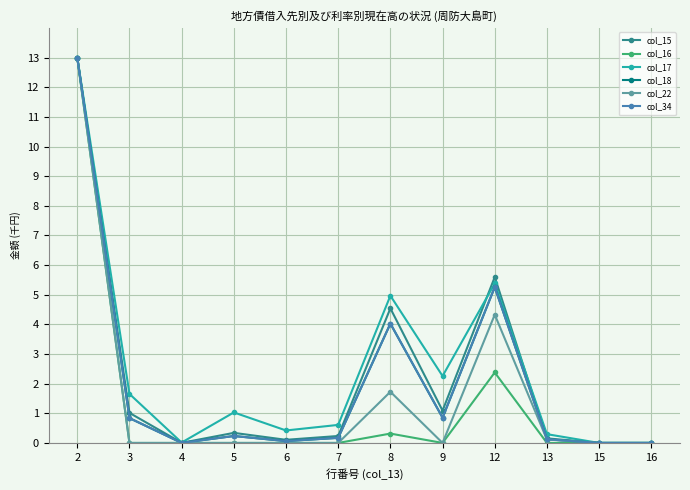

What is the difference between the maximum and second lowest values in the col_18 series?

13.0